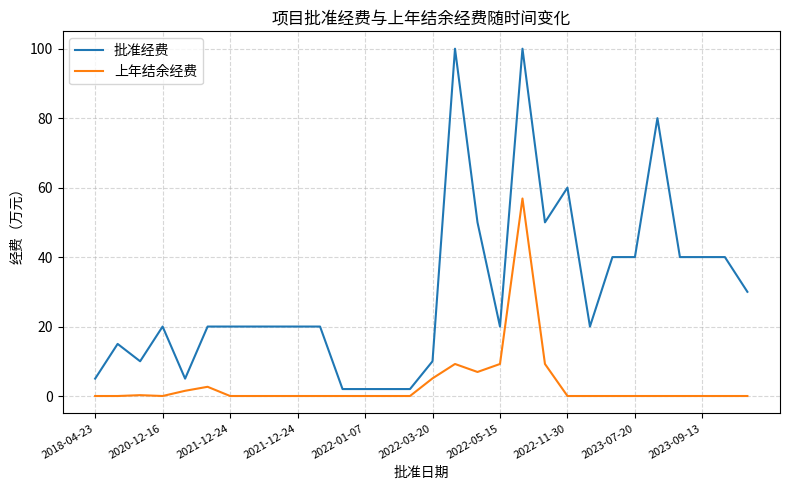

What is the difference between the maximum and minimum values in the 批准经费 series?

98.0